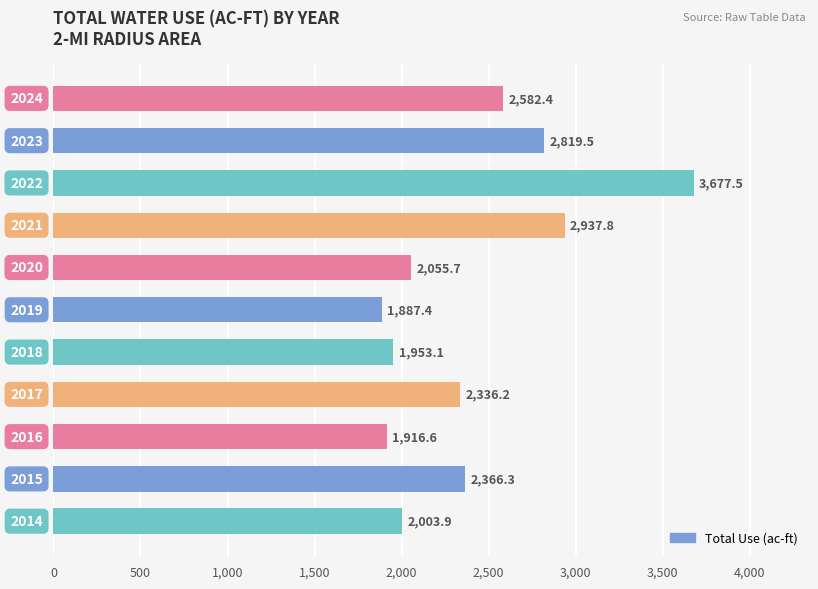

How many categories are shown in the chart?

11